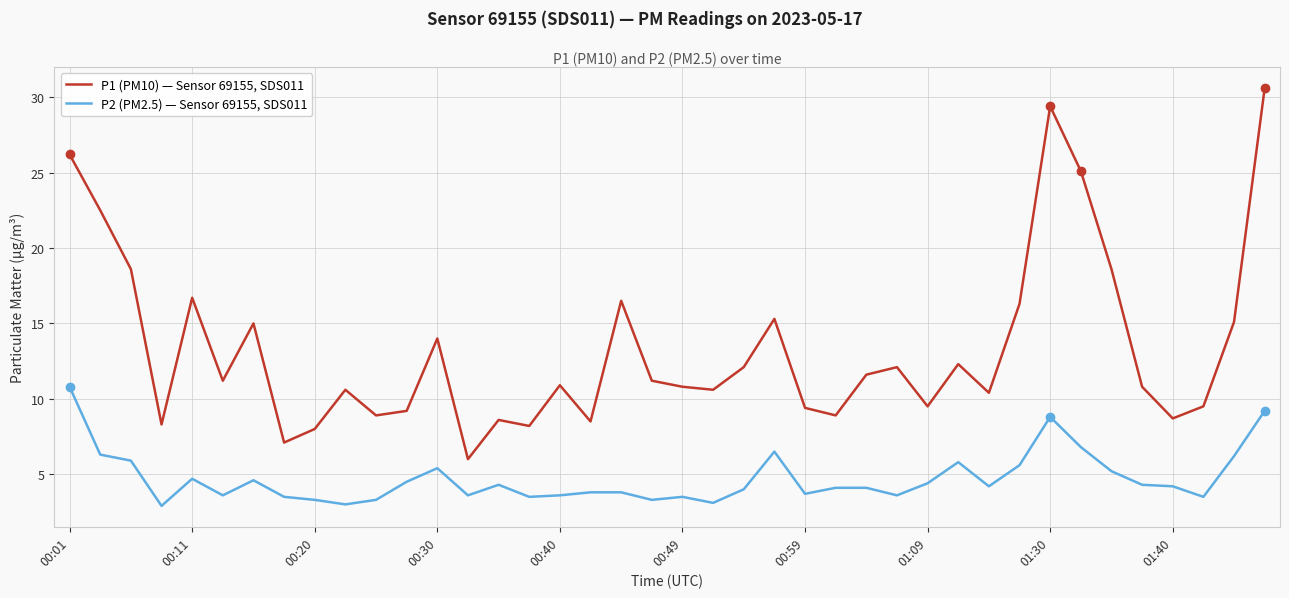

Which series has the largest total across all categories?

P1 (PM10) — Sensor 69155, SDS011